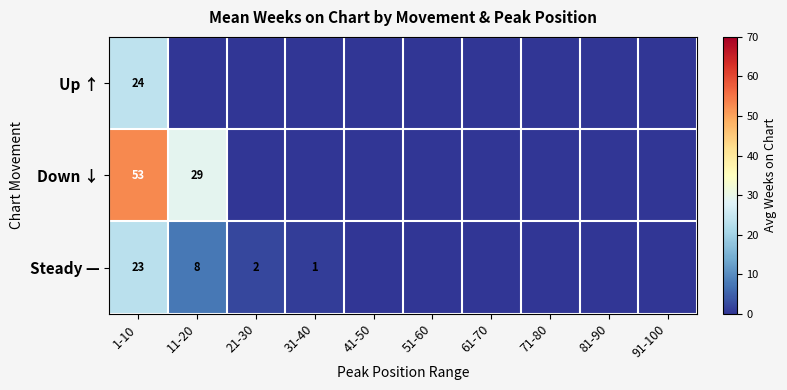

The value of Steady — at 21-30 is 0. True or false?

False